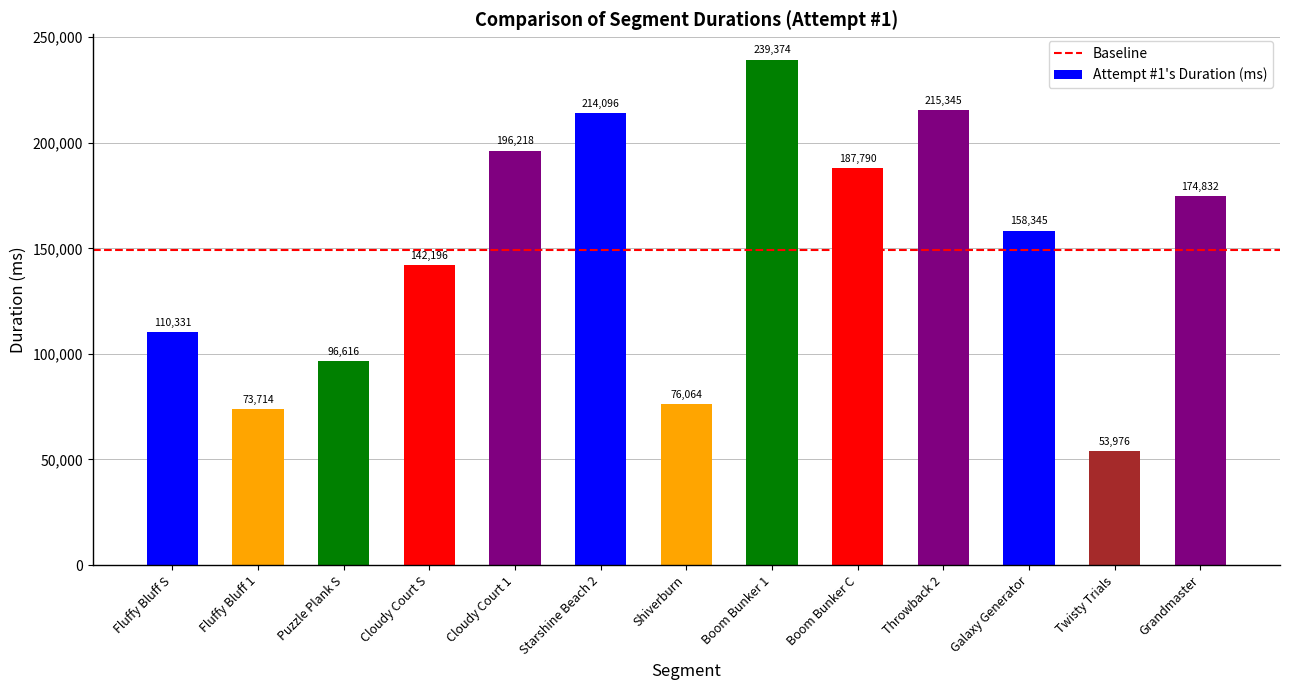

Which label corresponds to the largest value in the chart?

Boom Bunker 1